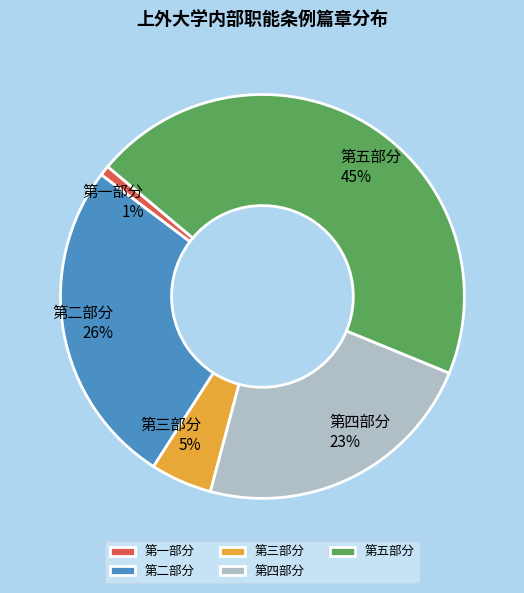

Rank the categories by value from lowest to highest.

第一部分, 第三部分, 第四部分, 第二部分, 第五部分